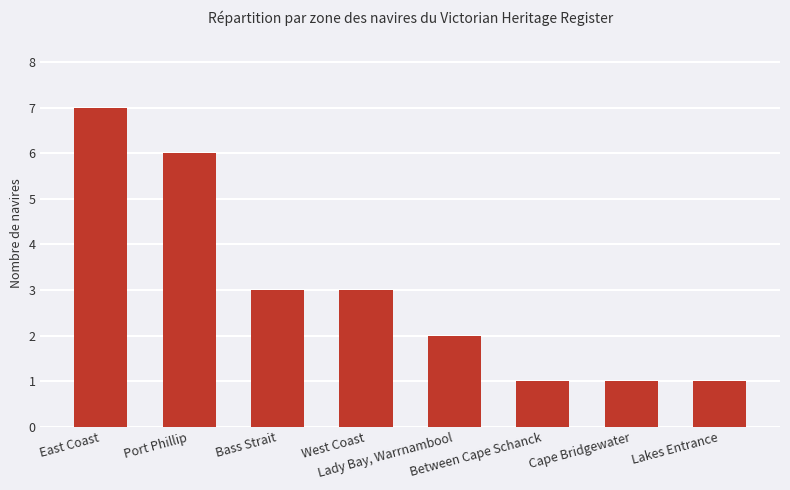

What is the sum of all values?

24